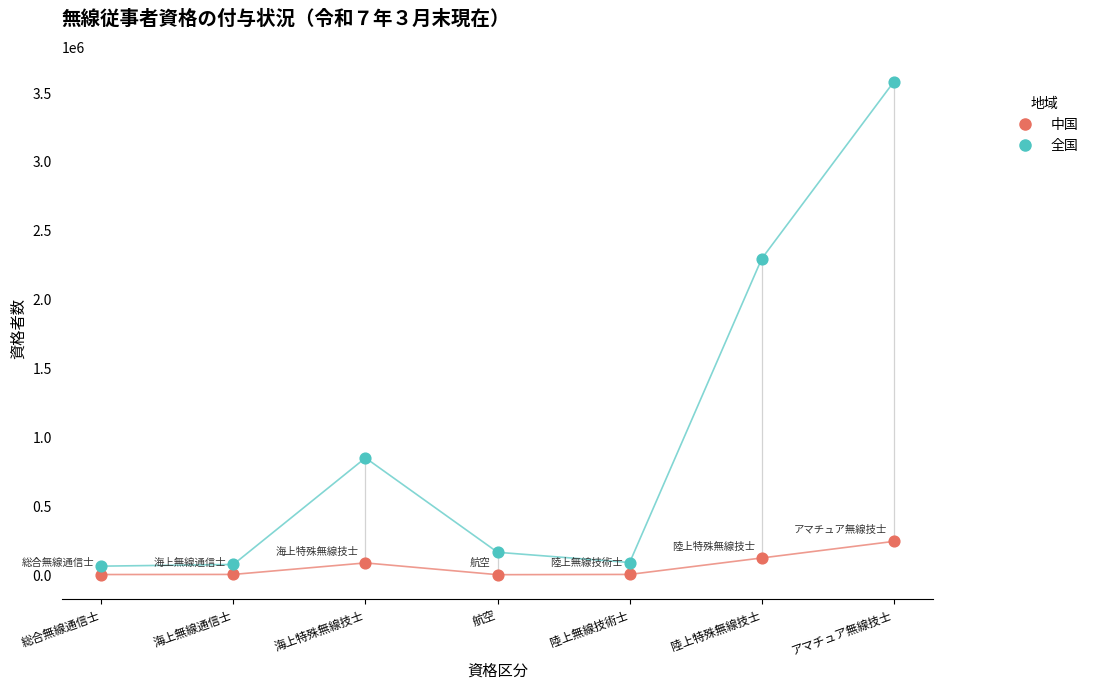

Is the value of 全国 at アマチュア無線技士 greater than the value of 中国 at 総合無線通信士?

Yes